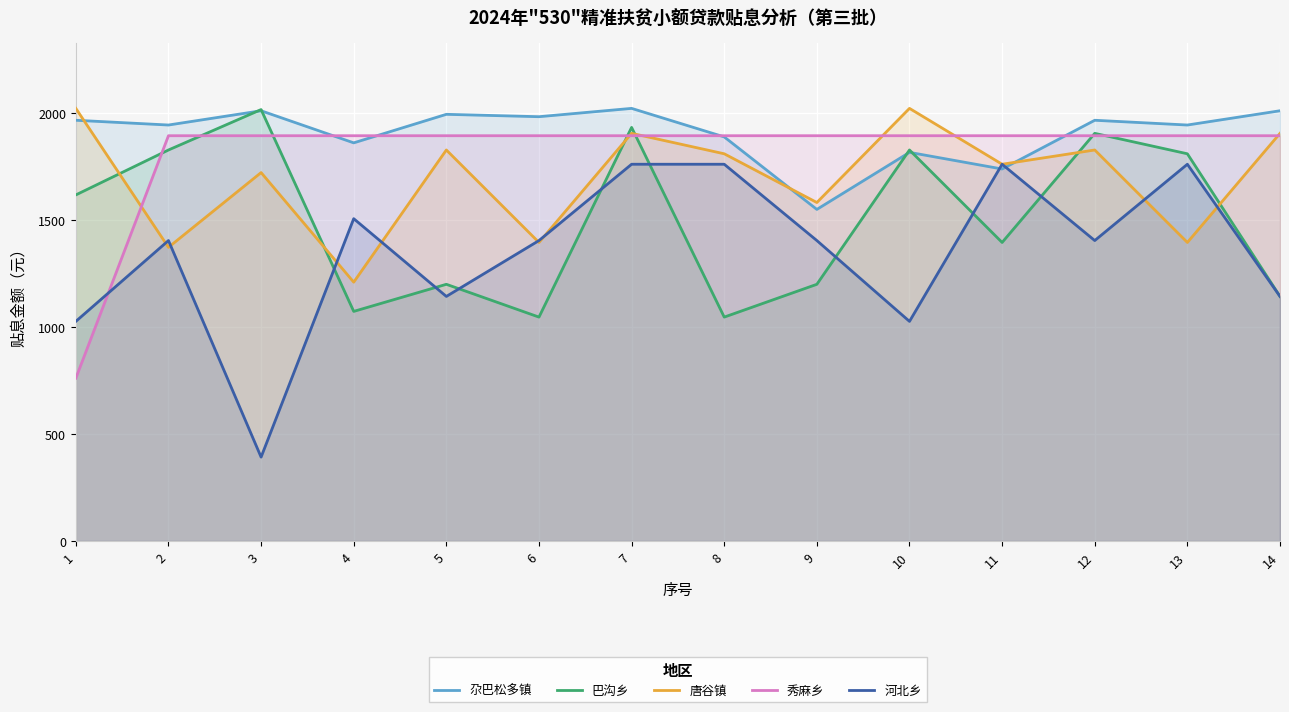

Which has a higher value, 5 or 8?

5